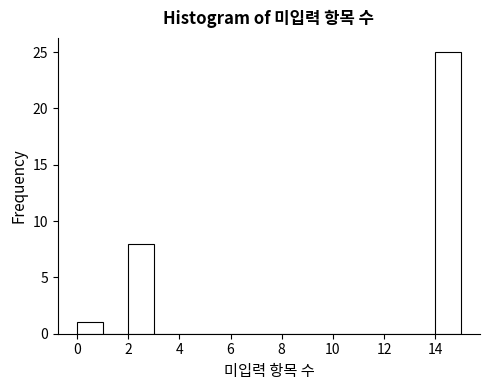

Reading left to right, transcribe this chart: for each bar, give the range it covers on the x-axis and its height. The values are not printed on the chart, so give them approximately, as read against the axis.

0 to 1: 1
1 to 2: 0
2 to 3: 8
3 to 4: 0
4 to 5: 0
5 to 6: 0
6 to 7: 0
7 to 8: 0
8 to 9: 0
9 to 10: 0
10 to 11: 0
11 to 12: 0
12 to 13: 0
13 to 14: 0
14 to 15: 25